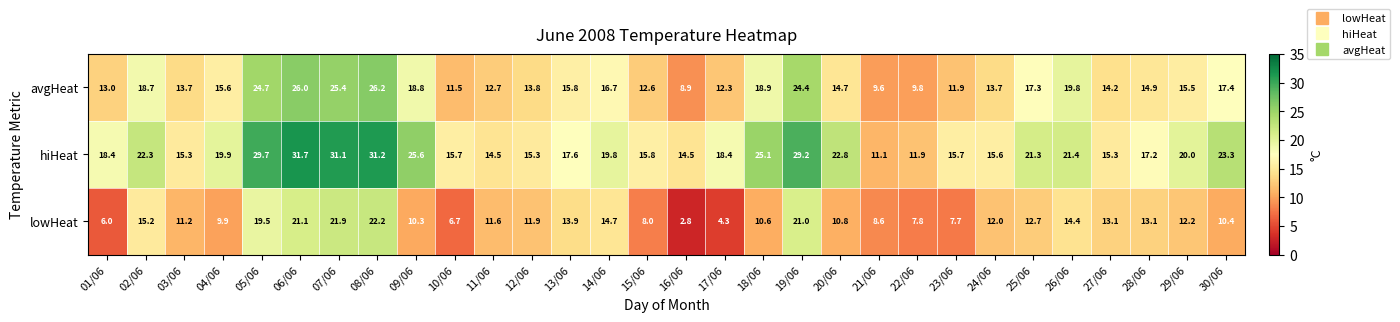

What is the highest value of the lowHeat series?

22.2